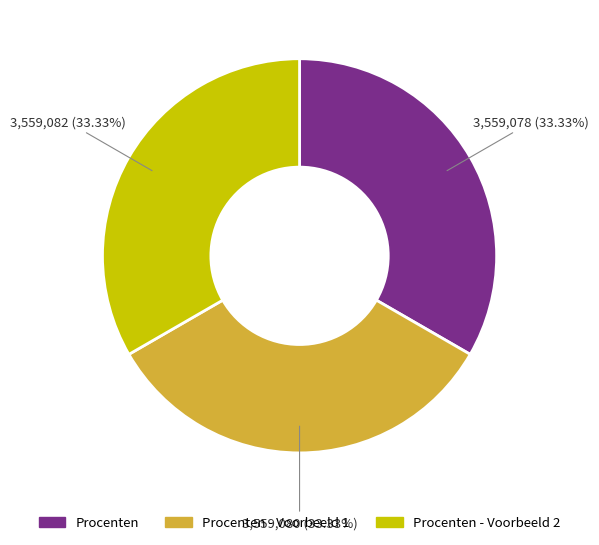

Does any single category account for the majority?

No